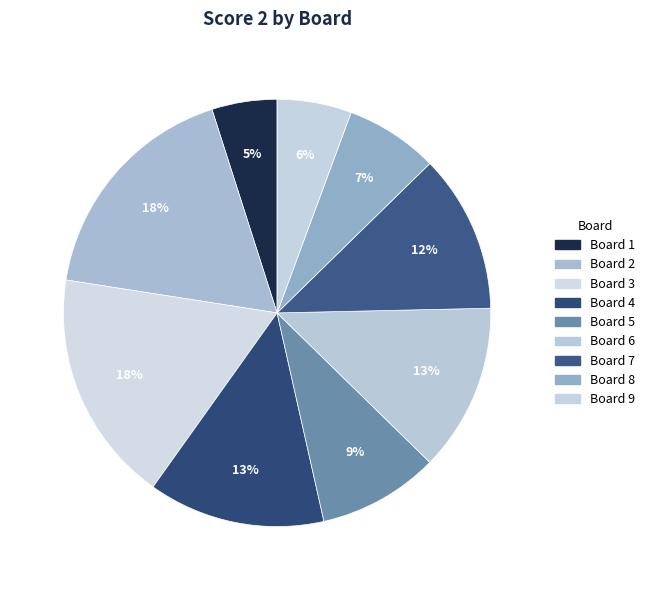

Which slice is the smallest?

1